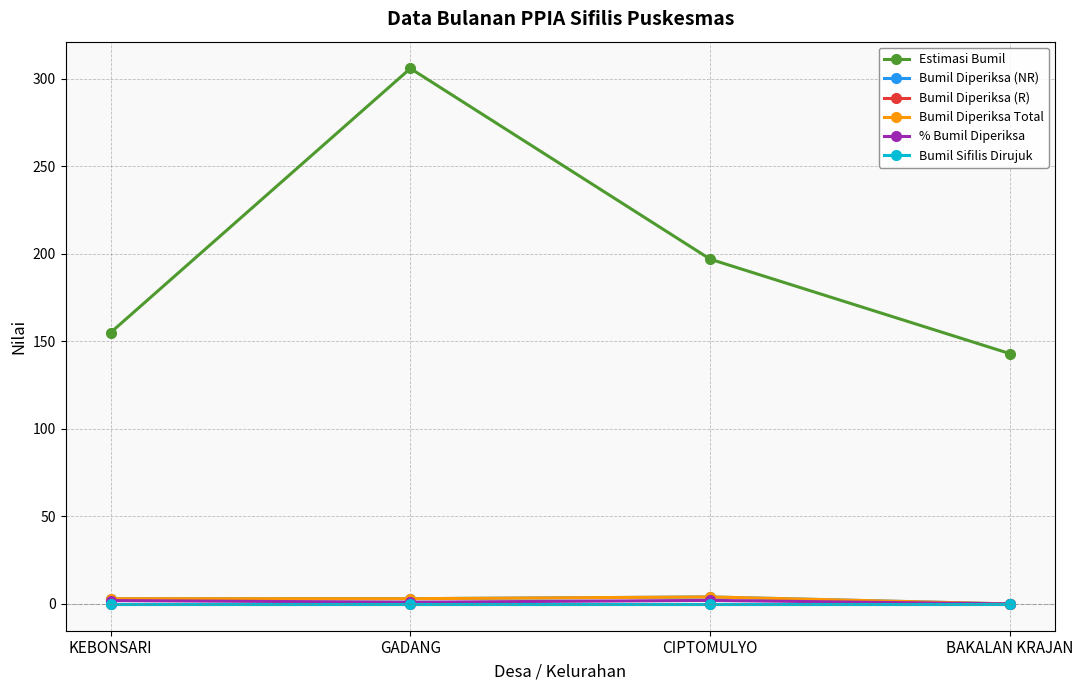

Does the chart have visible grid lines?

Yes